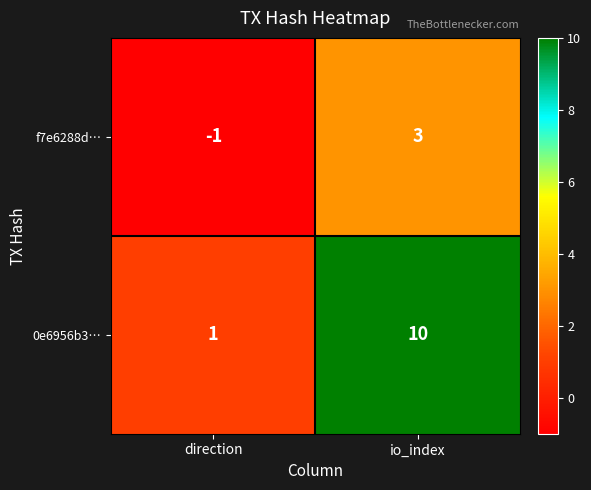

Which label corresponds to the largest value in the chart?

io_index